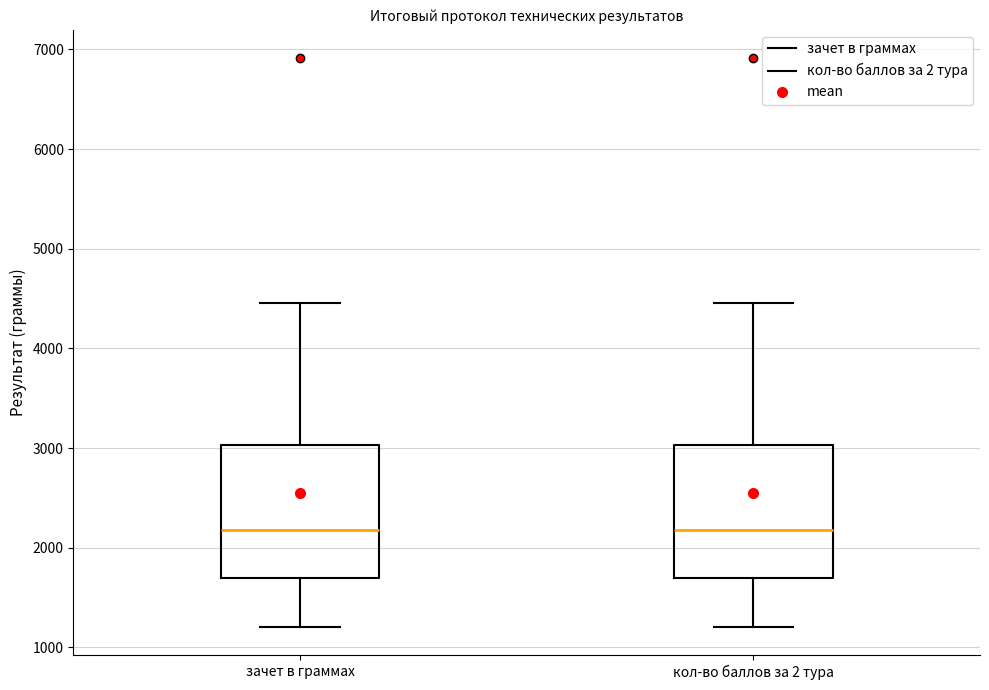

Where does the lower whisker of the box for кол-во баллов за 2 тура end on the y-axis? The values are not printed on the chart, so give them approximately, as read against the axis.

1200